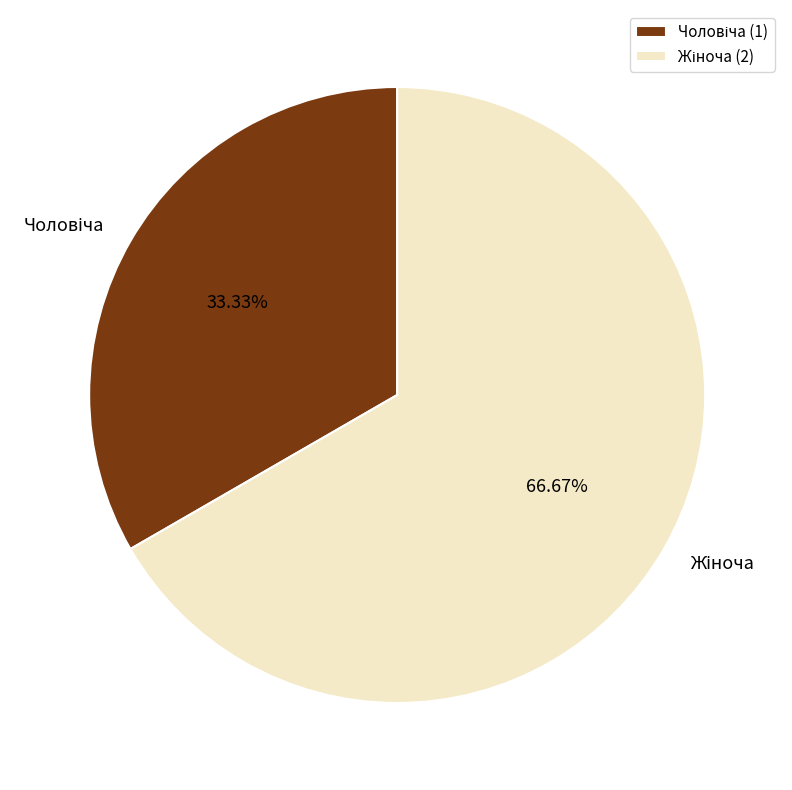

Does any single category account for the majority?

Yes